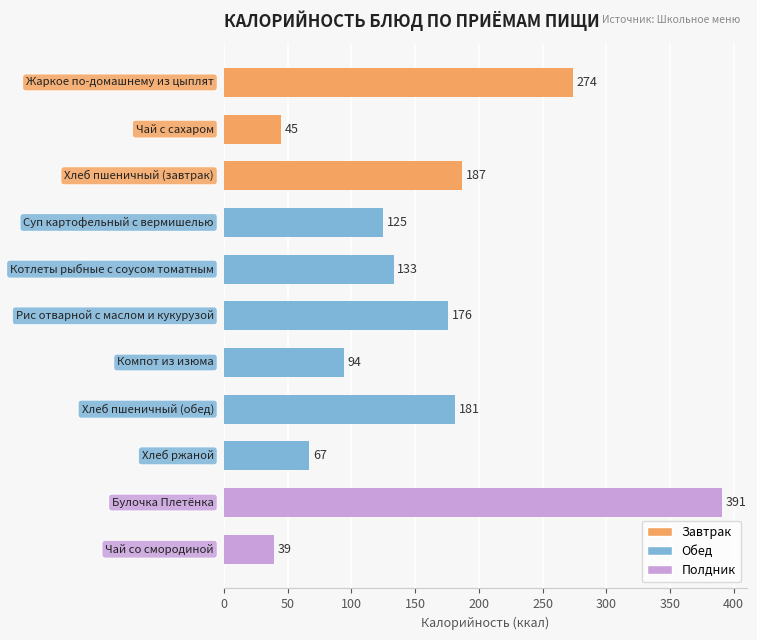

What is the minimum value shown in the chart?

39